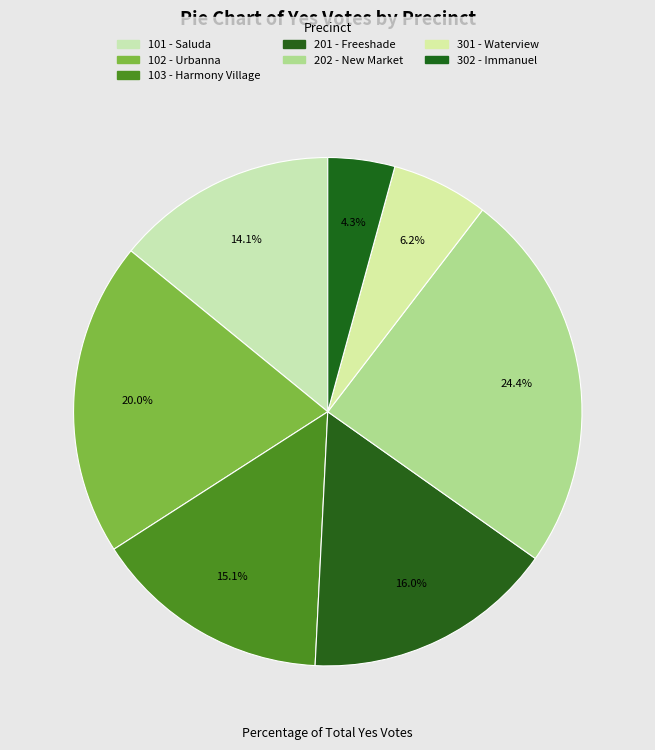

What is the smallest slice in the pie chart?

302 - Immanuel